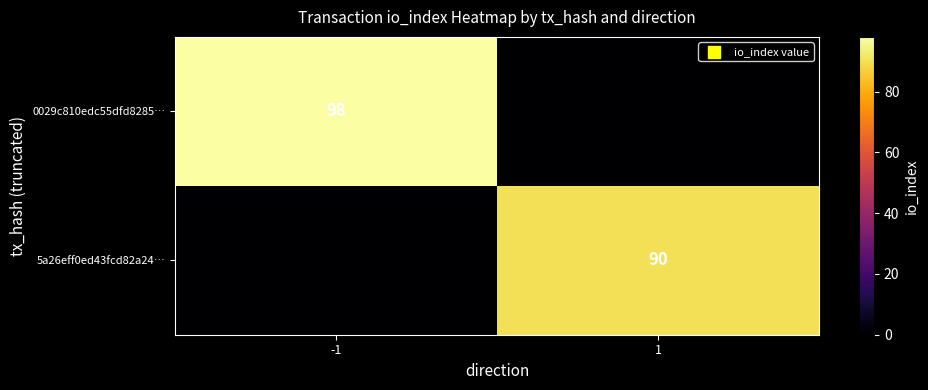

Is it true that 0029c810edc55dfd8285… equals 98 at -1?

True